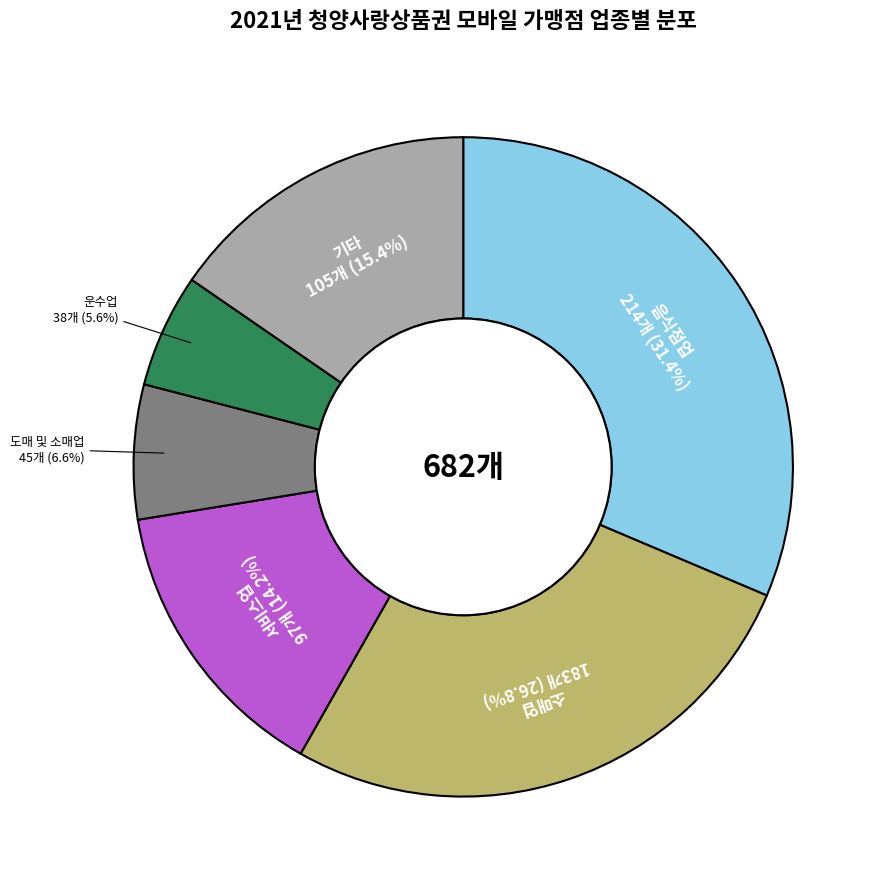

Count the number of slices in the pie.

6